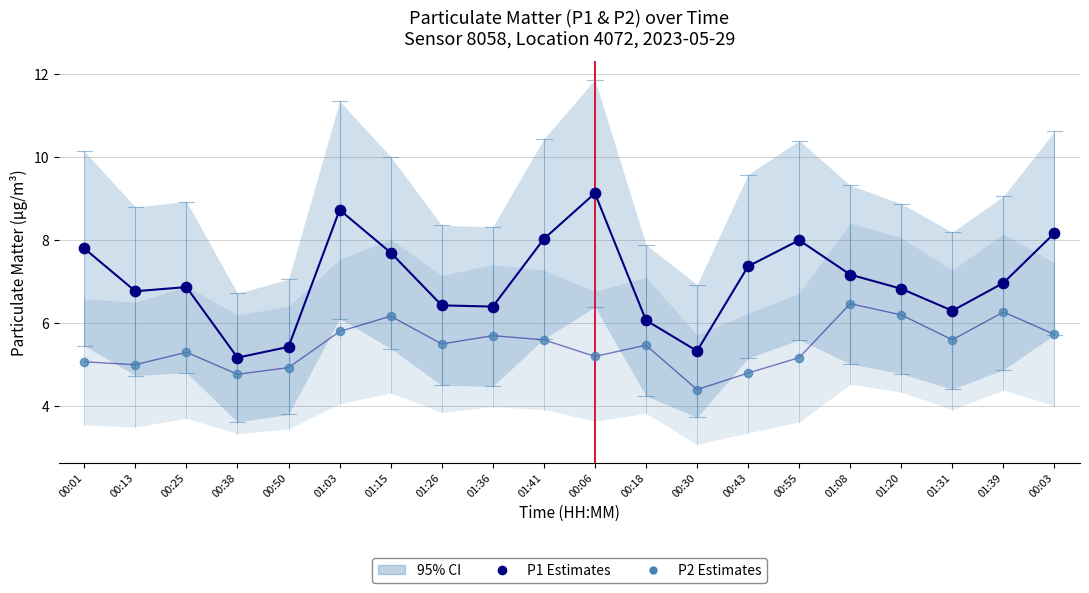

Which series reaches the minimum Y coordinate?

P2 Estimates